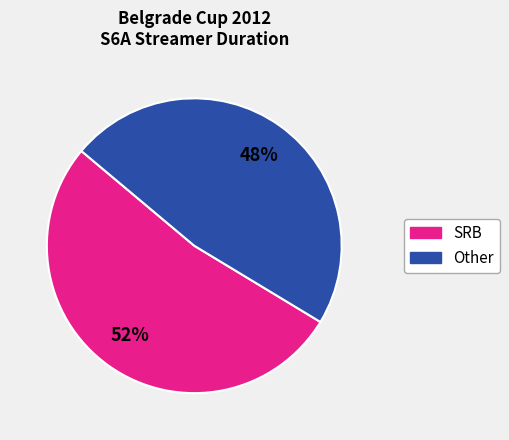

How many slices are in this pie chart?

2